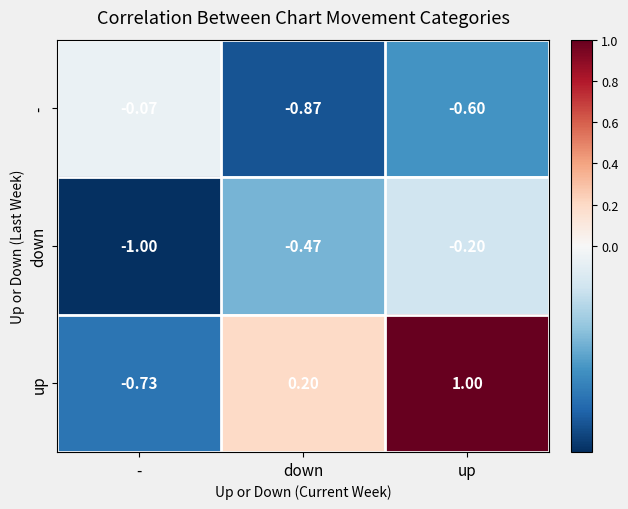

Count the number of categories in the chart.

3